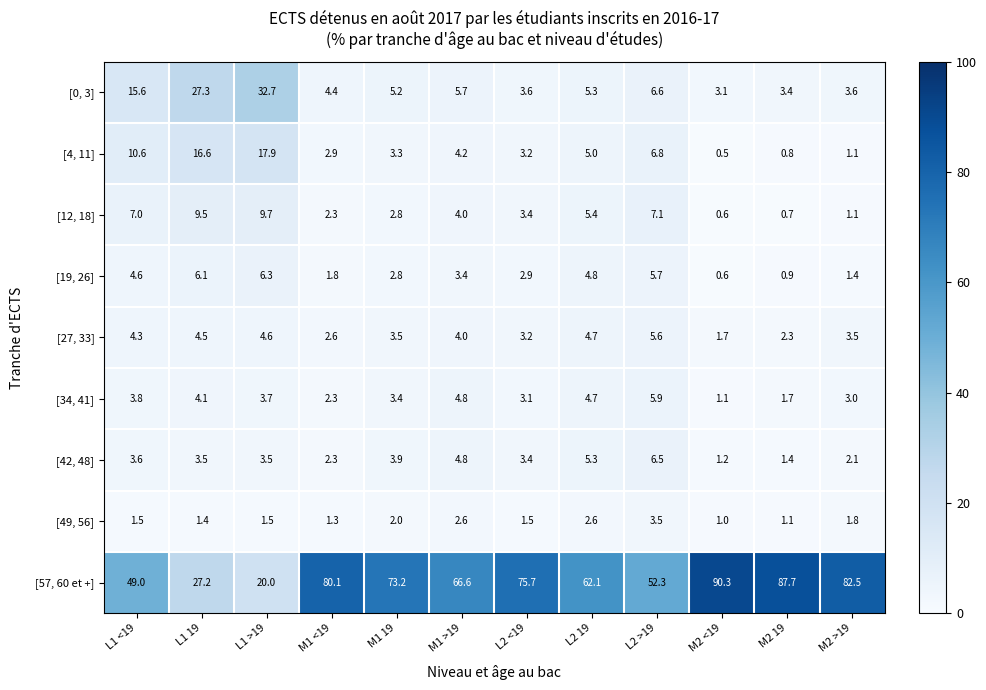

Is the value of [19, 26] at M2 >19 greater than the value of [34, 41] at M2 19?

No